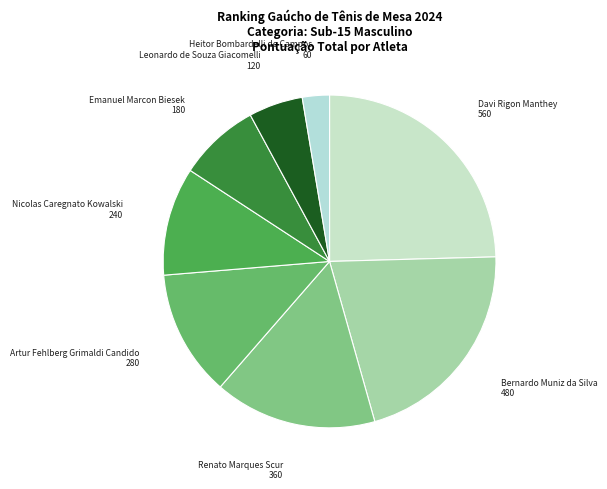

Count the number of slices in the pie.

8